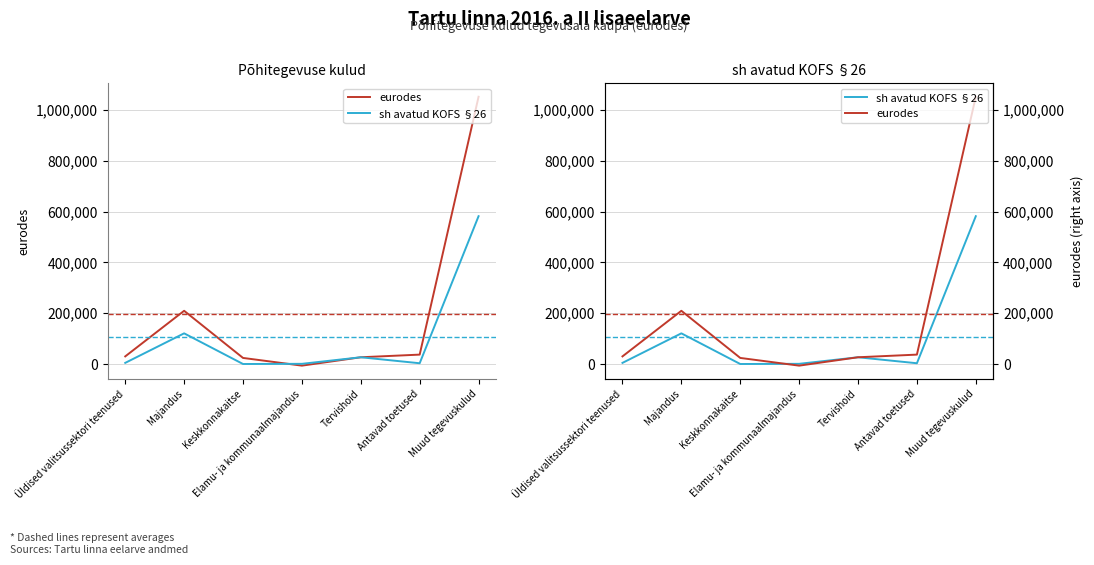

Reading right to left, what are all the values shown in this chart?

eurodes: Muud tegevuskulud=1052062	Antavad toetused=37011	Tervishoid=26586	Elamu- ja kommunaalmajandus=-6400	Keskkonnakaitse=23953	Majandus=209526	Üldised valitsussektori teenused=30050
sh avatud KOFS §26: Muud tegevuskulud=581886	Antavad toetused=3011	Tervishoid=26586	Elamu- ja kommunaalmajandus=750	Keskkonnakaitse=45	Majandus=120759	Üldised valitsussektori teenused=4500